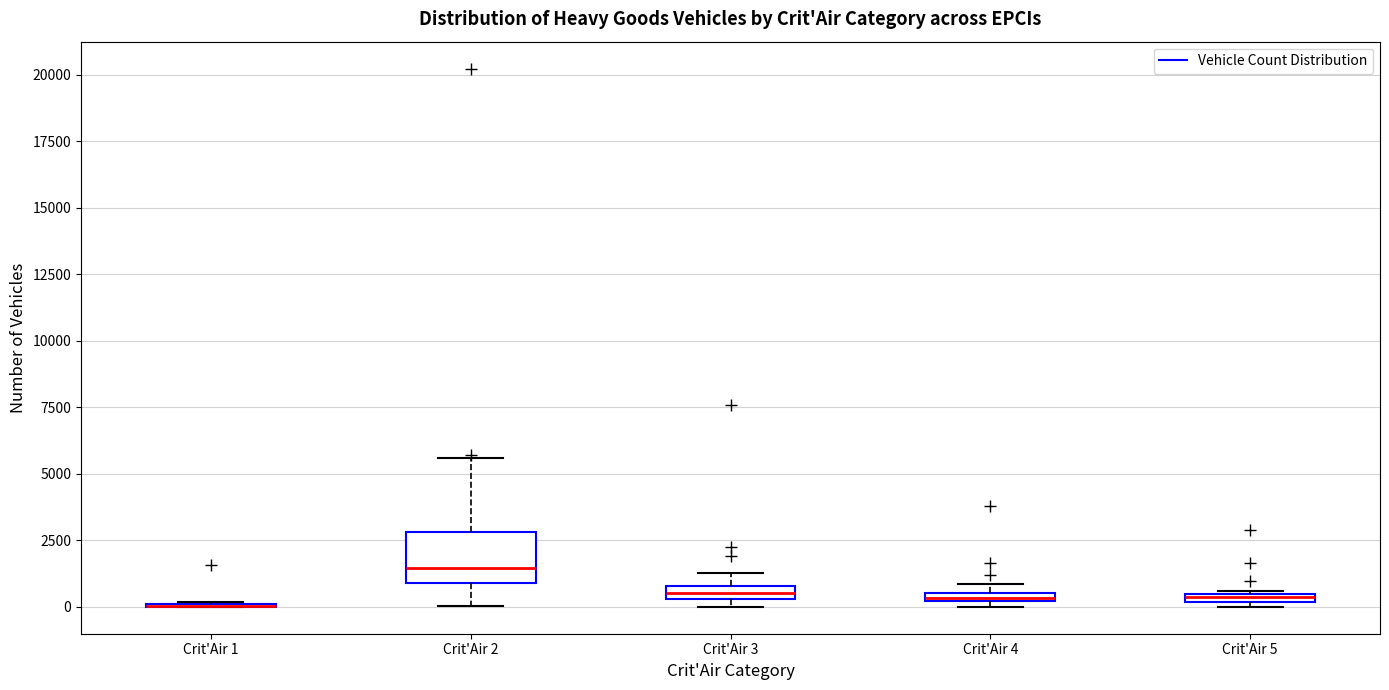

Where is the upper edge of the box for Crit'Air 3 on the y-axis? The values are not printed on the chart, so give them approximately, as read against the axis.

1000